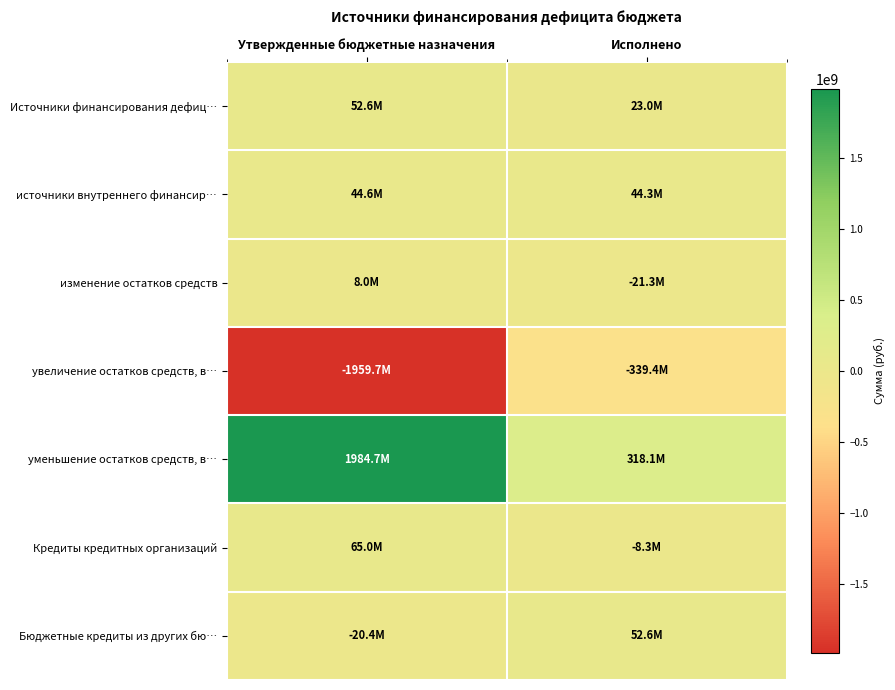

How many categories are shown in the chart?

2